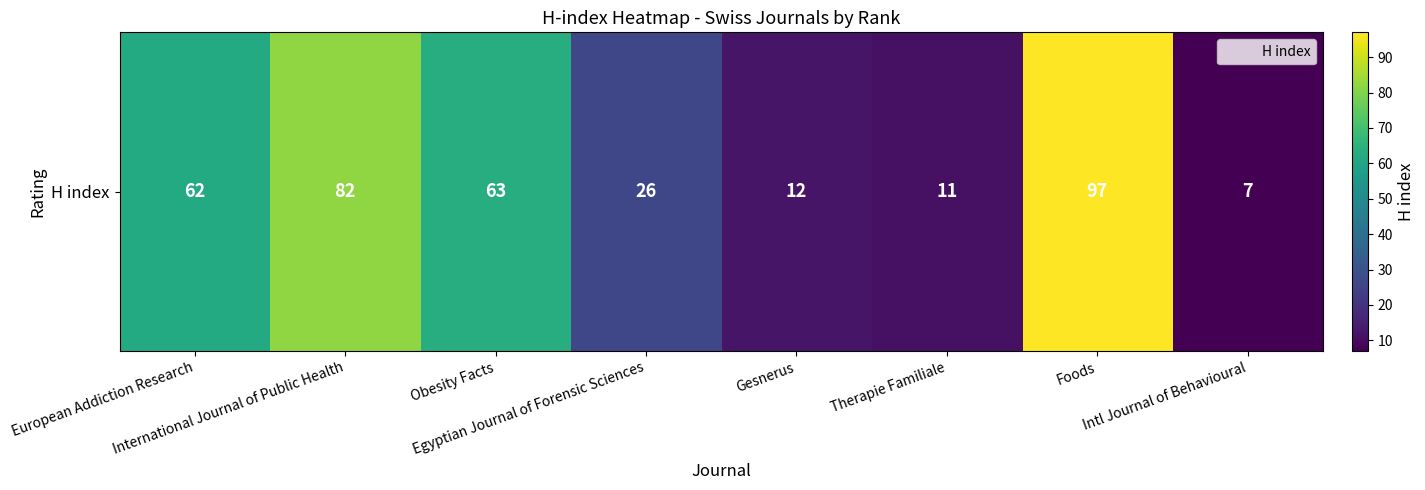

What is the ratio of the value at Obesity Facts to the value at Gesnerus?

5.2